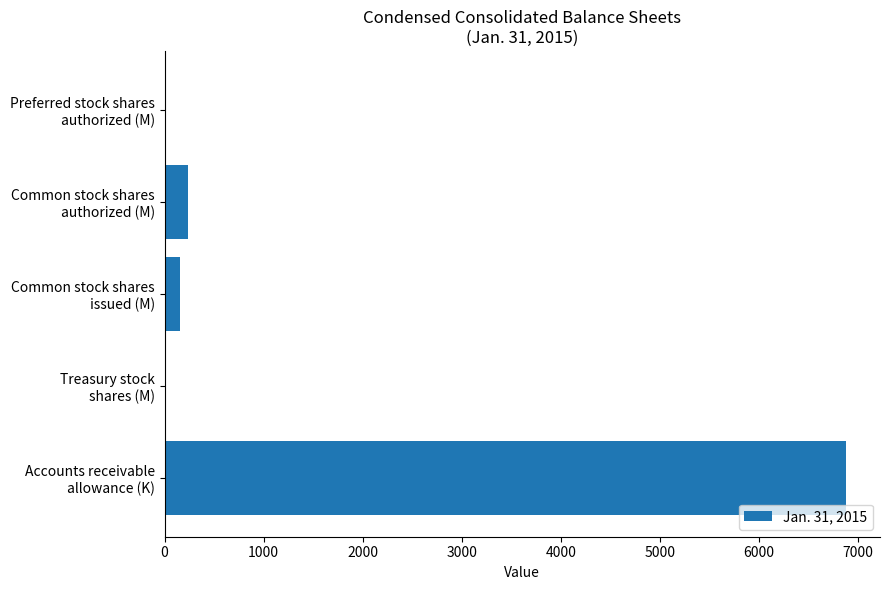

What is the greatest value displayed?

6878.0